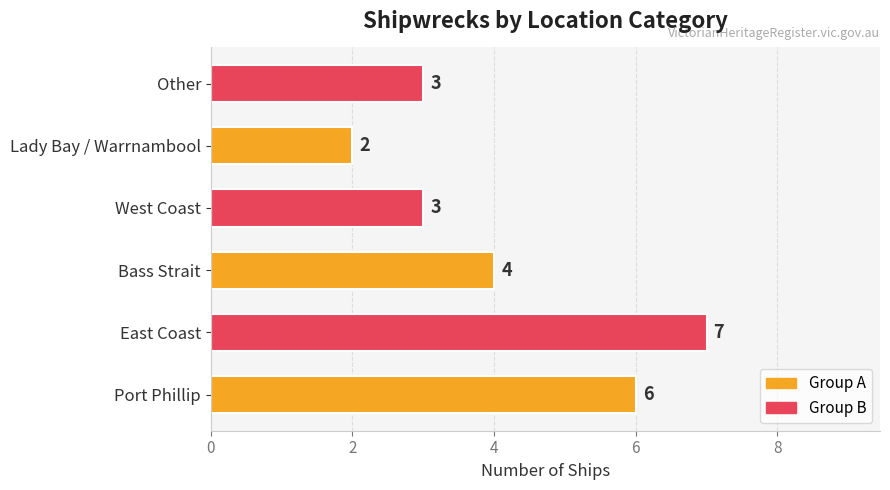

Reading bottom to top, list all the values displayed in this chart.

6	7	4	3	2	3